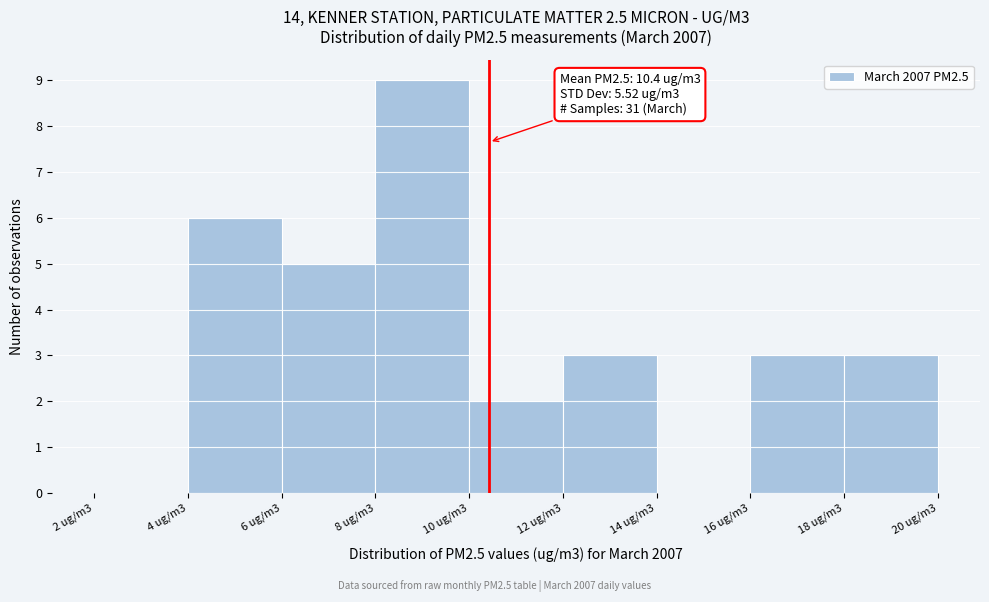

Reading left to right, extract all data points from this chart.

2 ug/m3=0	4 ug/m3=6	6 ug/m3=5	8 ug/m3=9	10 ug/m3=2	12 ug/m3=3	14 ug/m3=0	16 ug/m3=3	18 ug/m3=3